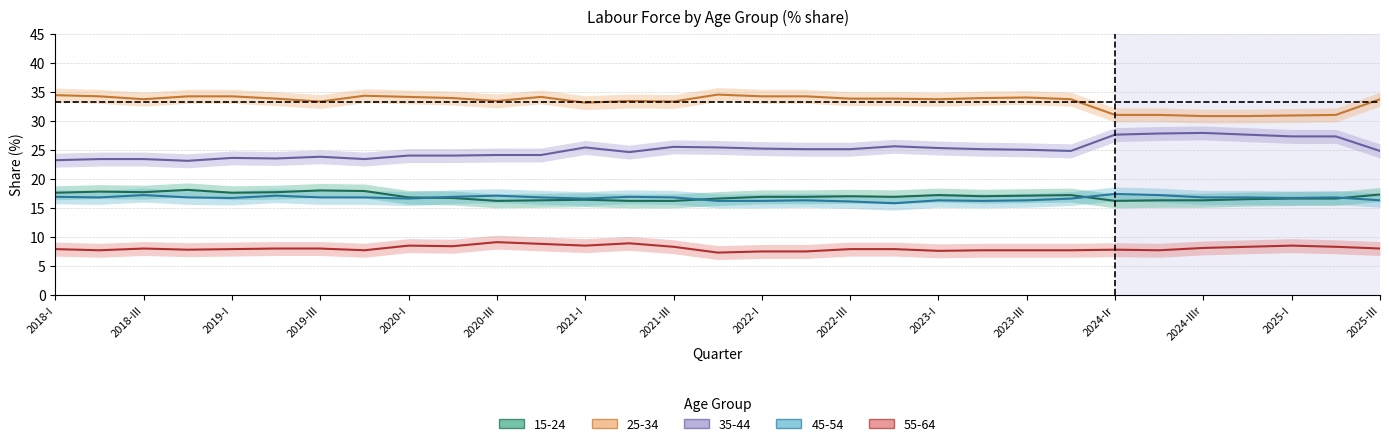

True or false: 15-24 has more than 1 interior local peaks.

True